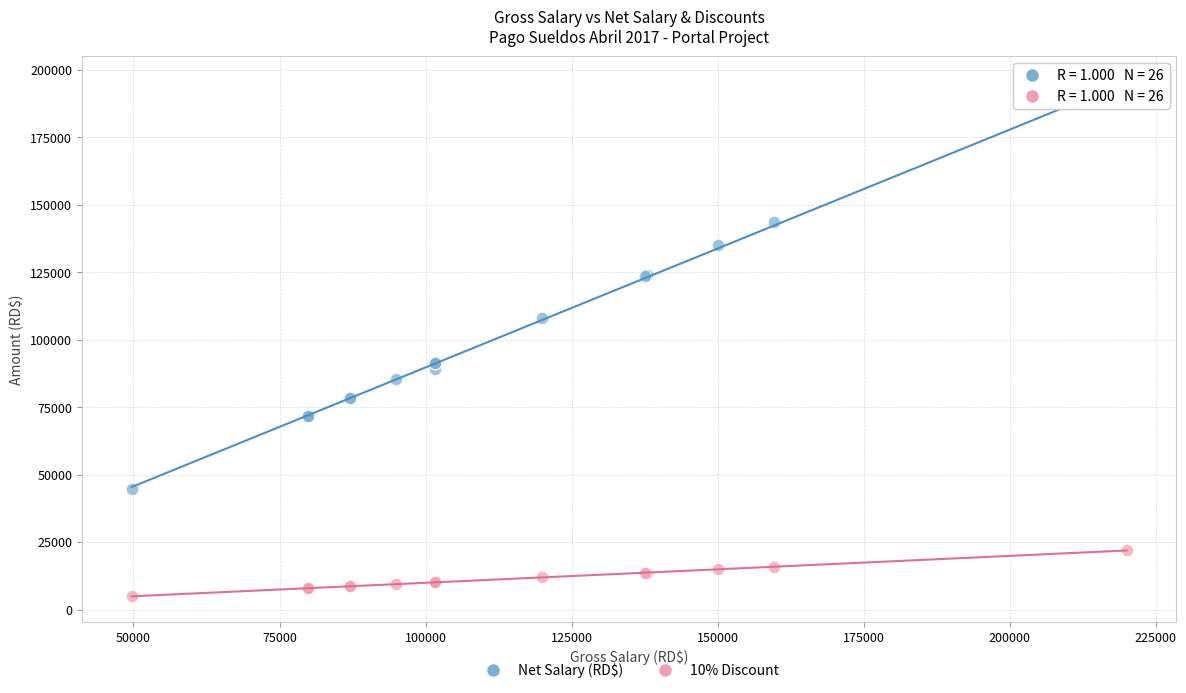

Which series reaches the maximum Y coordinate?

Net Salary (RD$)